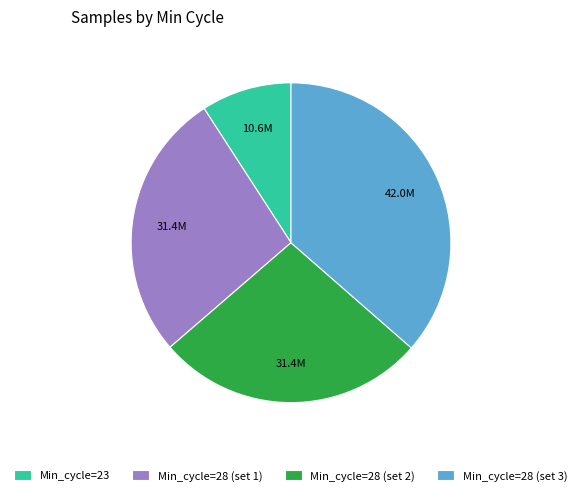

Which slice is the largest?

Min_cycle=28 (set 3)